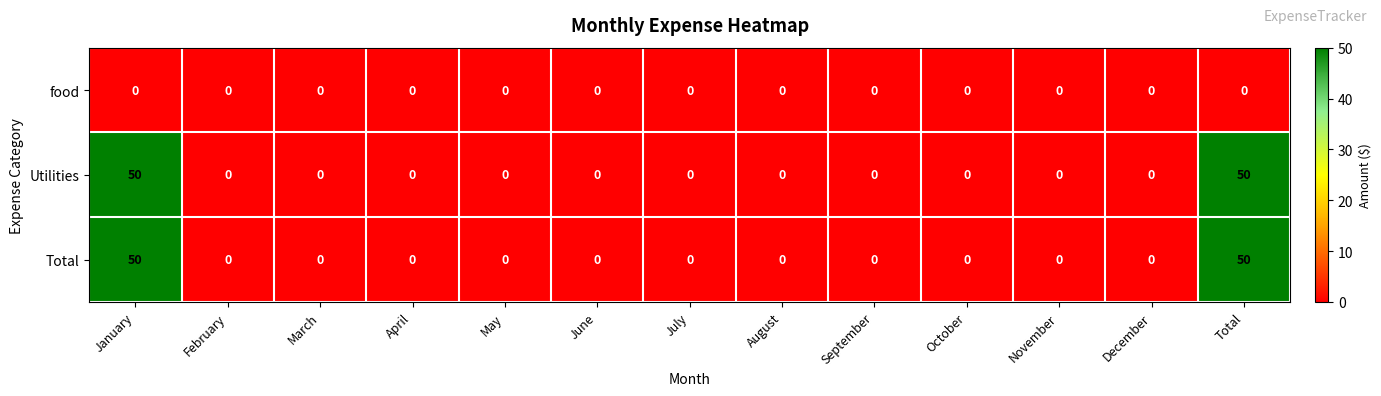

Is it true that Total equals -33 at November?

False